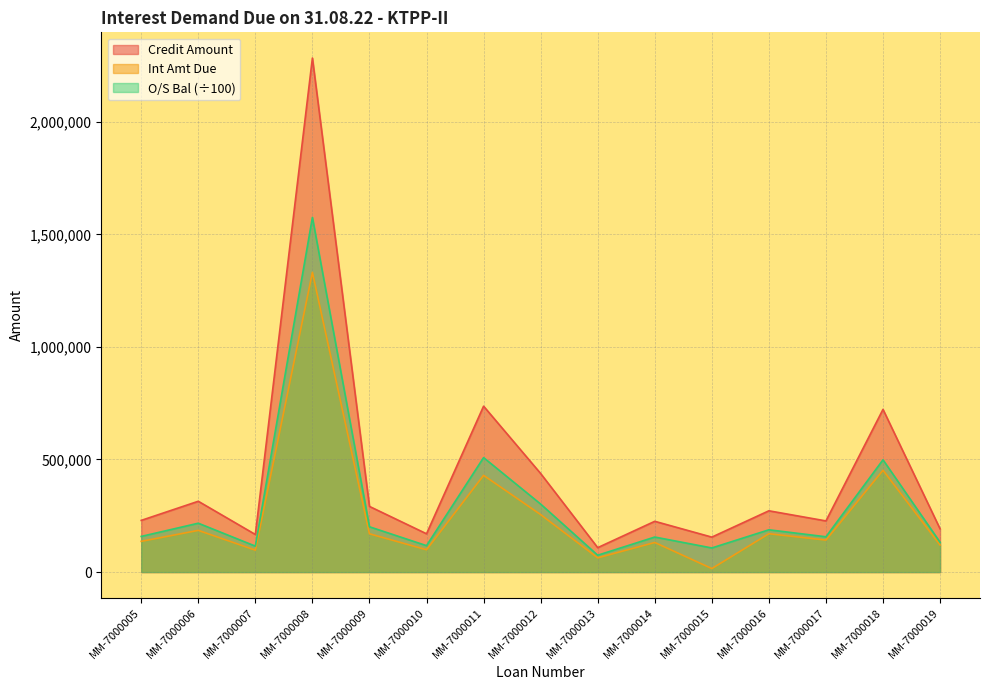

What is the difference between the second highest and minimum values in the Int Amt Due series?

436556.0